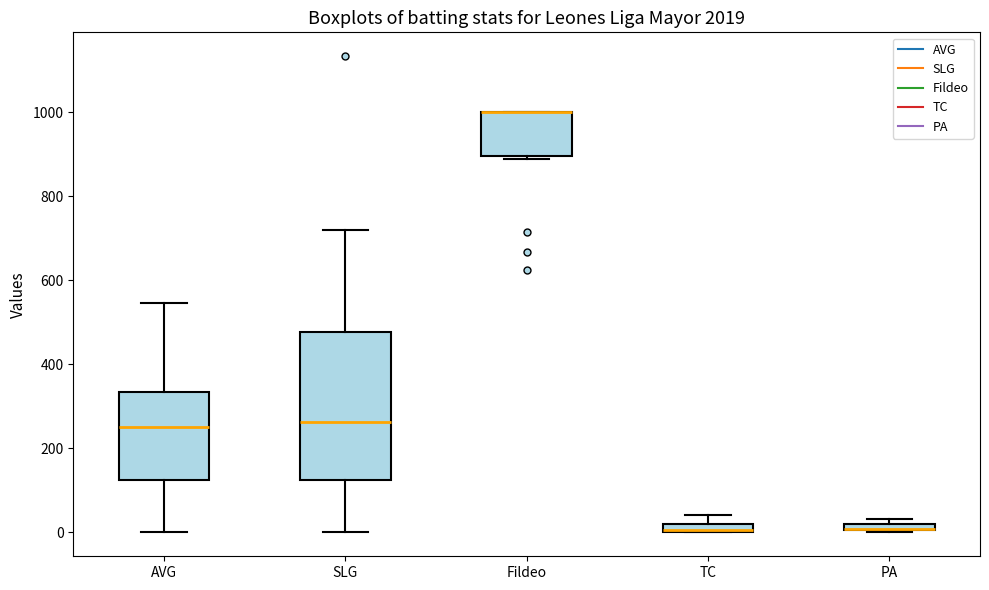

Where is the upper edge of the box for Fildeo on the y-axis? The values are not printed on the chart, so give them approximately, as read against the axis.

1000